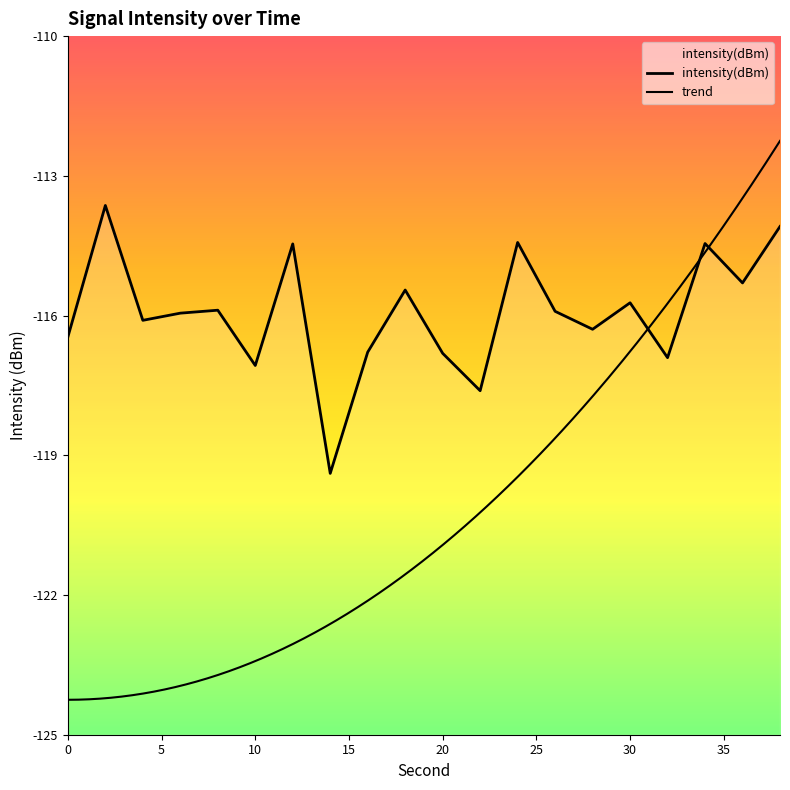

What is the value of the 1st point from the left?

-116.5